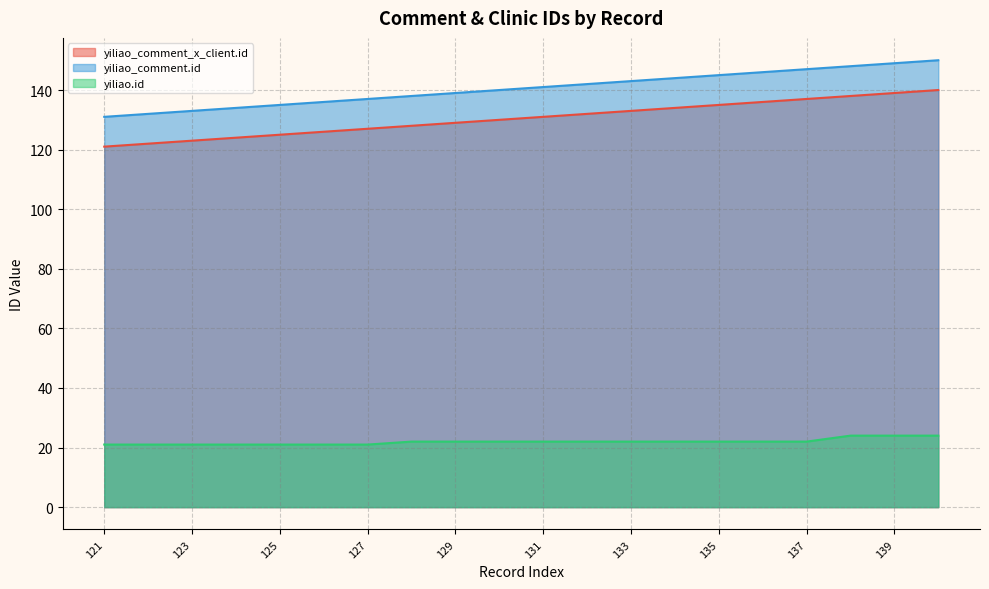

List the labels in order of yiliao_comment.id value, largest first.

140, 139, 138, 137, 136, 135, 134, 133, 132, 131, 130, 129, 128, 127, 126, 125, 124, 123, 122, 121